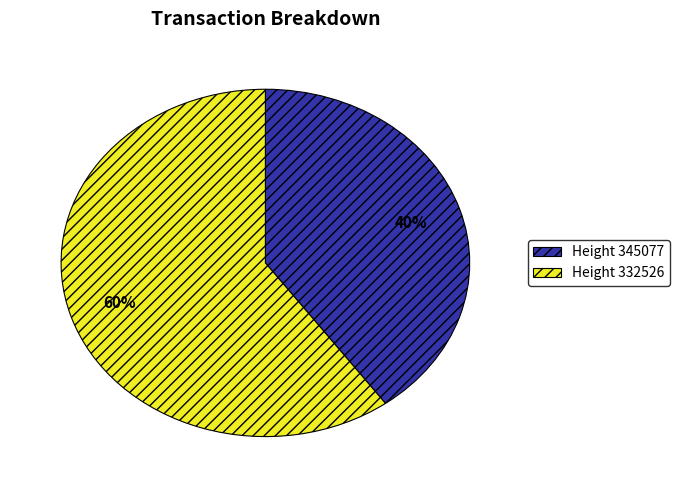

Which slice is the largest?

Height 332526